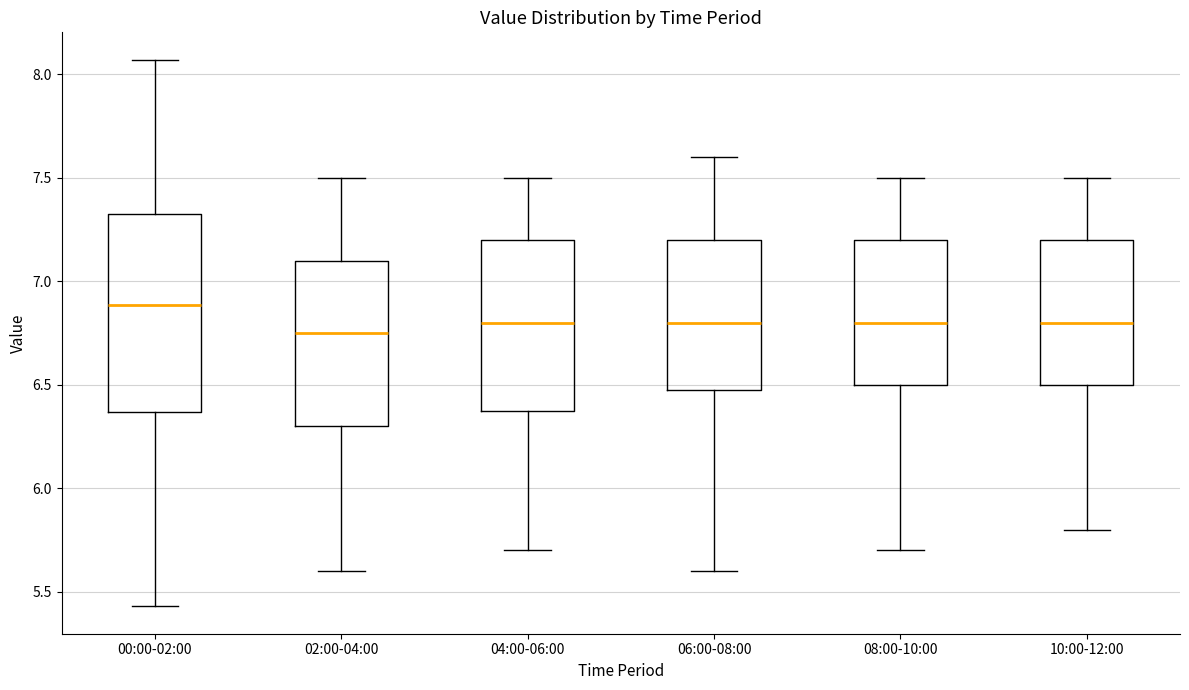

Reading left to right, transcribe this box plot: for each box, give where its median line is, the range the box spans, and where its two whiskers end, as read against the y-axis. The values are not printed on the chart, so give them approximately, as read against the axis.

00:00-02:00: median 6.90, box 6.35 to 7.35, whiskers 5.45 to 8.05
02:00-04:00: median 6.75, box 6.30 to 7.10, whiskers 5.60 to 7.50
04:00-06:00: median 6.80, box 6.40 to 7.20, whiskers 5.70 to 7.50
06:00-08:00: median 6.80, box 6.50 to 7.20, whiskers 5.60 to 7.60
08:00-10:00: median 6.80, box 6.50 to 7.20, whiskers 5.70 to 7.50
10:00-12:00: median 6.80, box 6.50 to 7.20, whiskers 5.80 to 7.50